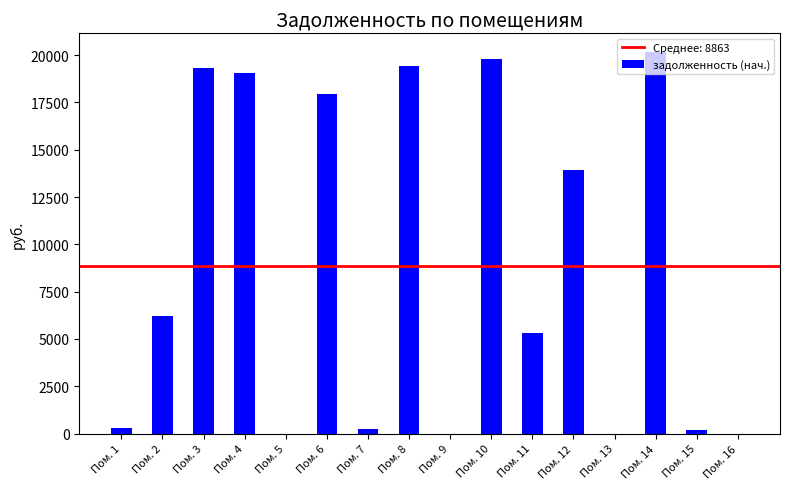

What is the approximate value at Пом. 10?

19800.3